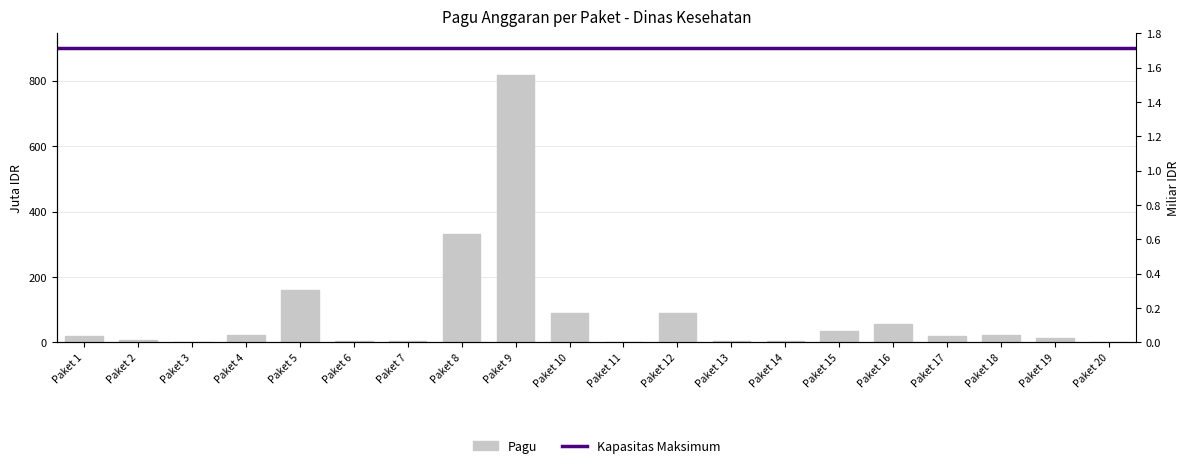

How many categories are shown in the chart?

20